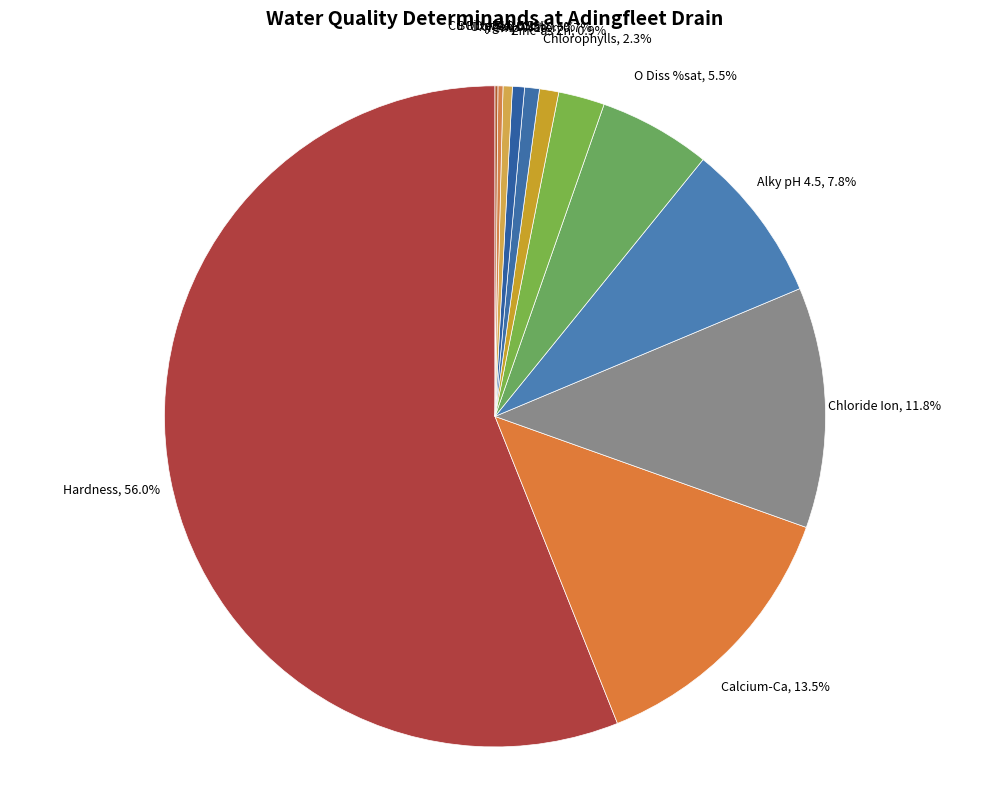

To the nearest percent, what is the difference between the pH and Chlorophylls slice percentages?

2%